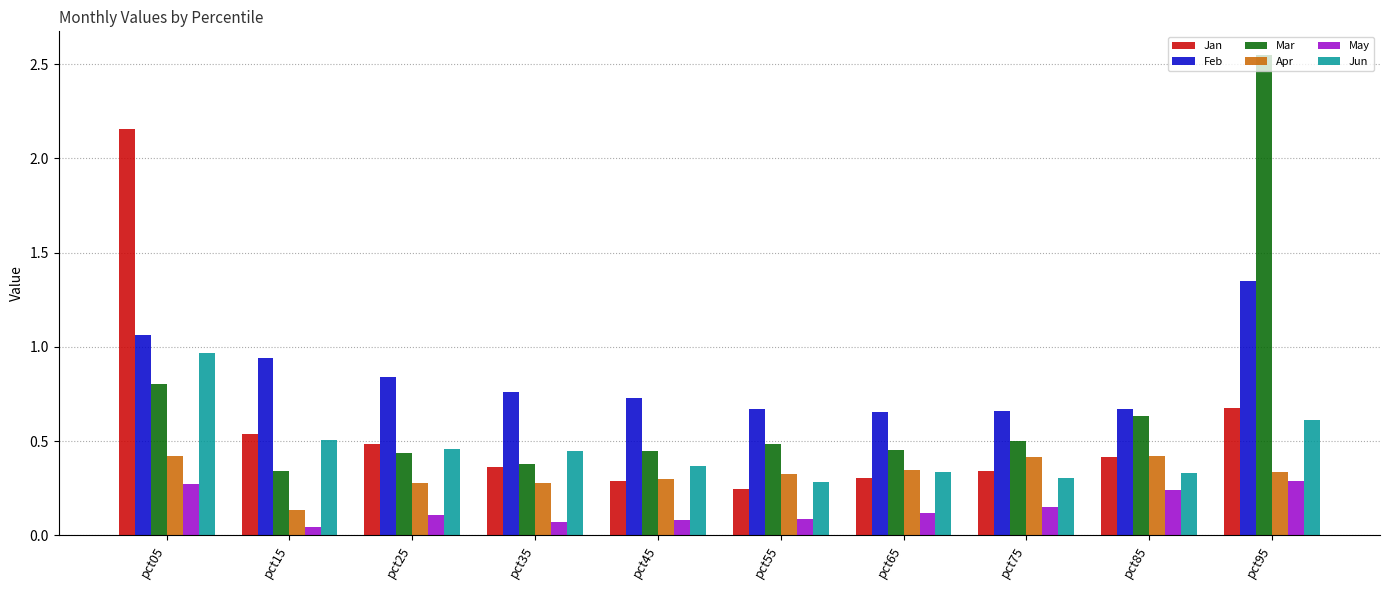

How many Apr values are between 0 and 1?

10